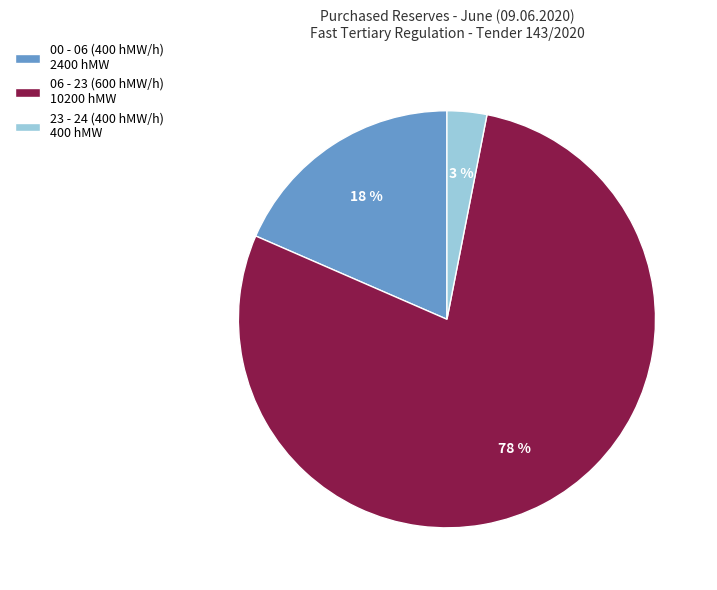

Which slice is the largest?

06 - 23 (600 hMW/h) 10200 hMW